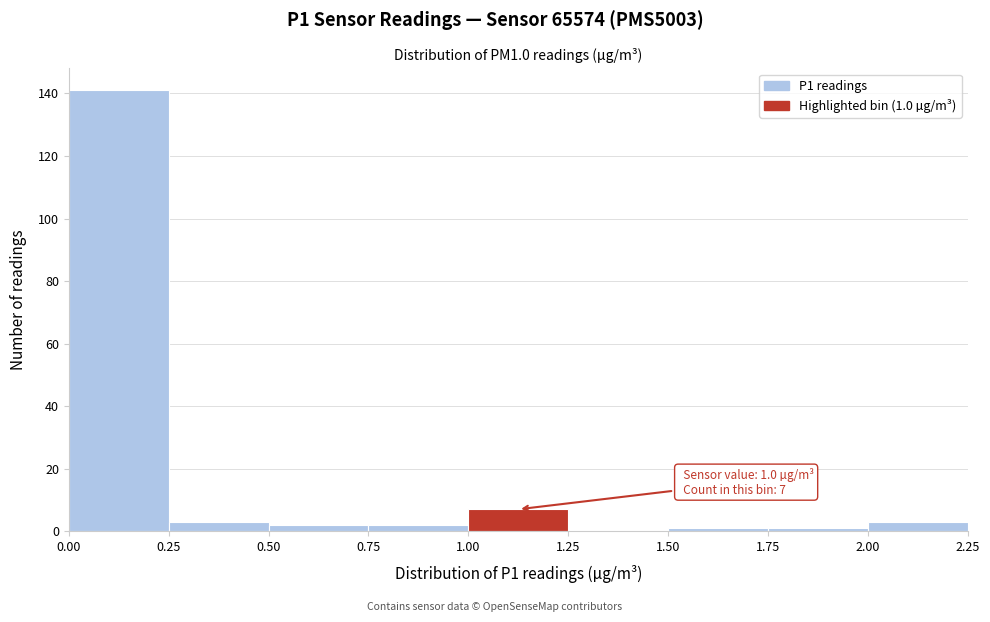

Over which range of the x-axis is the bar tallest?

0.00 to 0.25